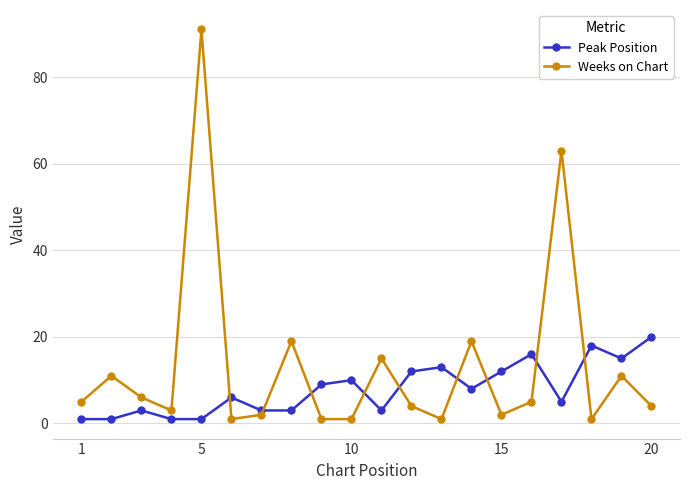

How many data points does each series have?

20